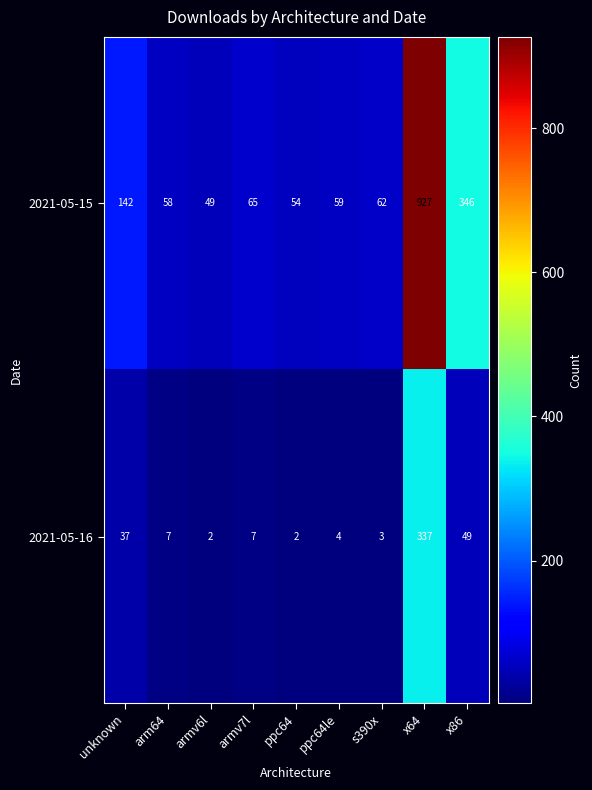

How many series are shown in this chart?

2